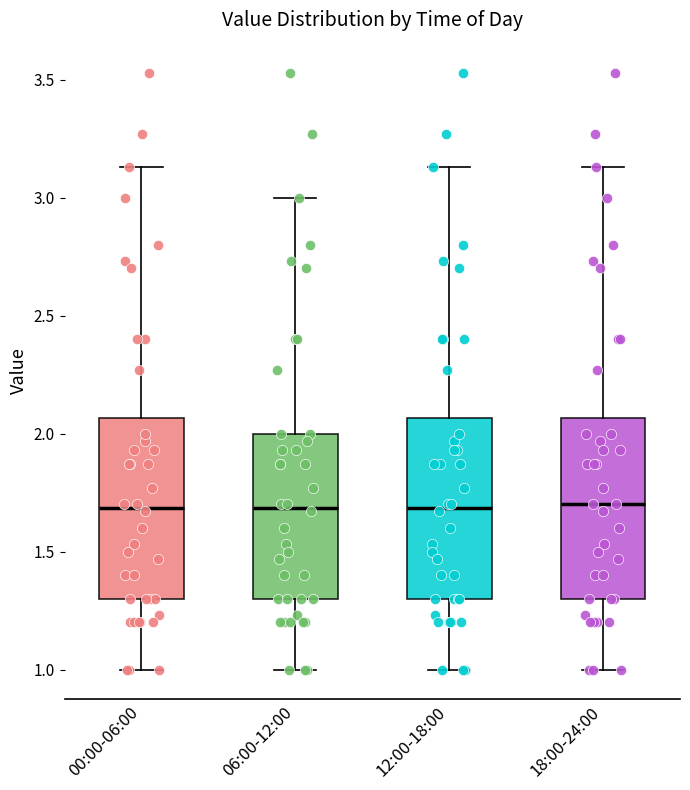

Where is the lower edge of the box for 06:00-12:00 on the y-axis? The values are not printed on the chart, so give them approximately, as read against the axis.

1.30